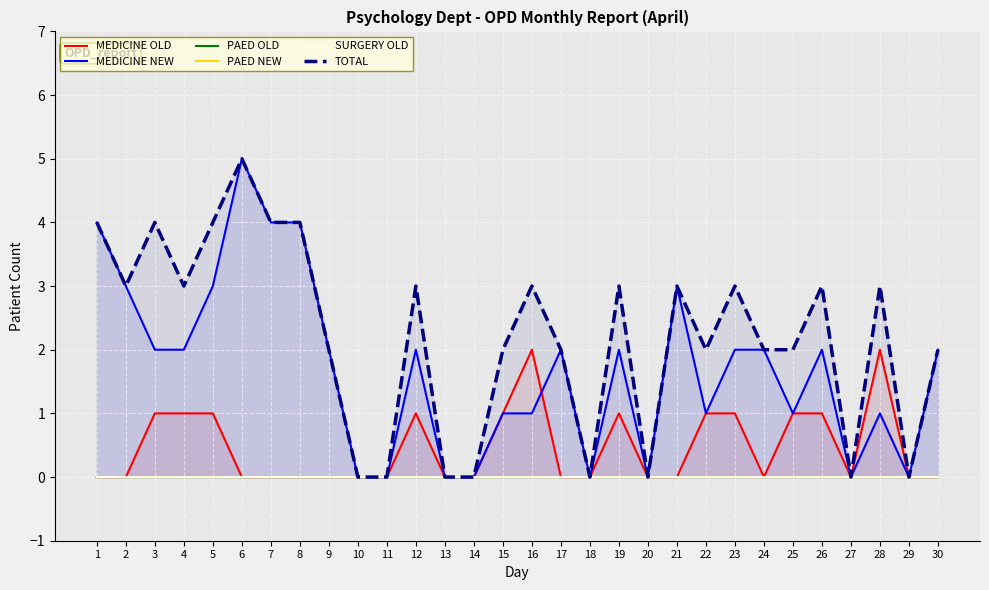

What is the difference between the highest and lowest values at 3?

4